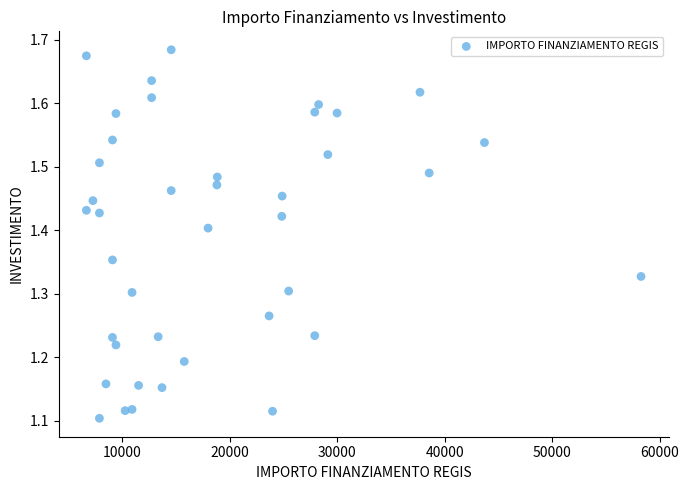

What is the range of X values (max minus min)?

51595.0